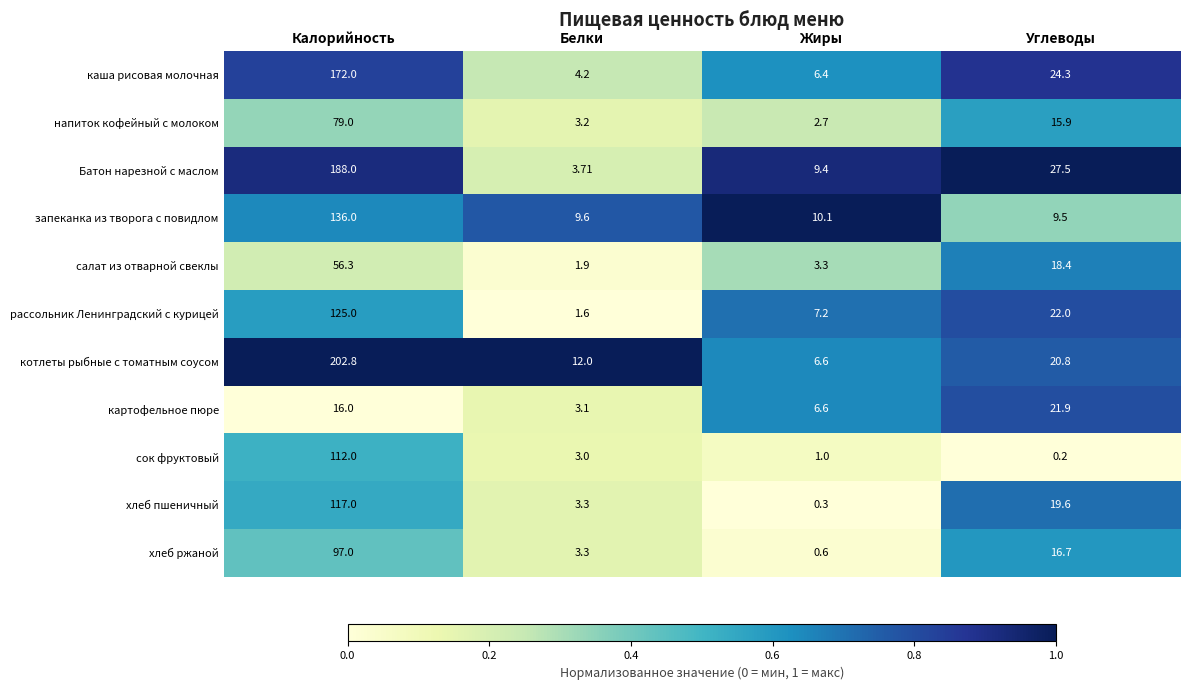

What is the greatest value displayed?

202.8